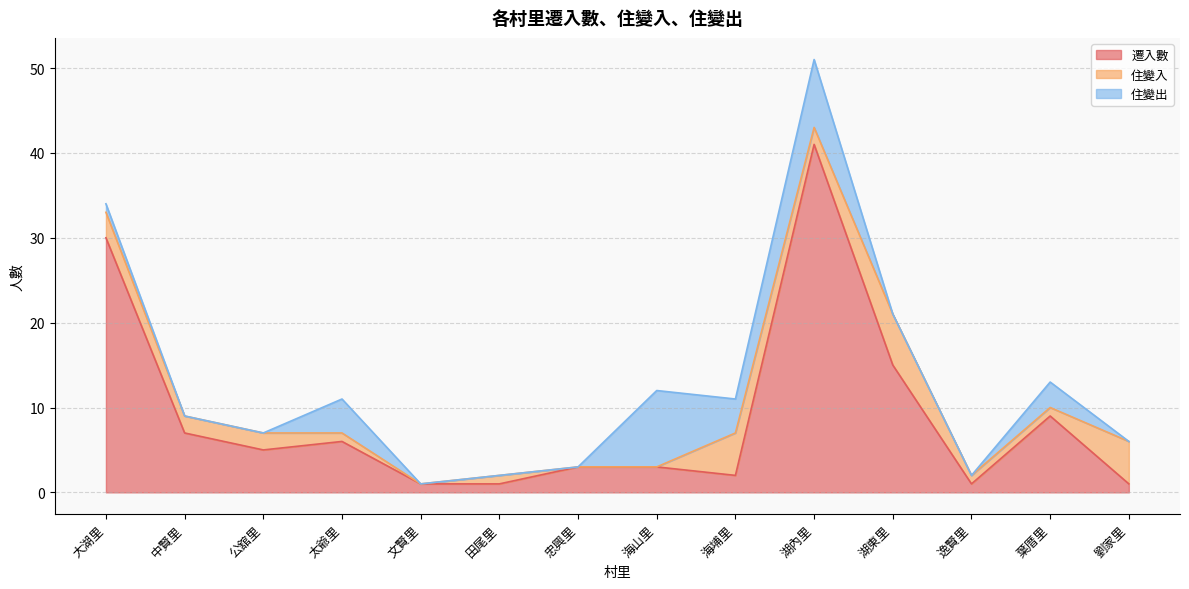

Which category has the lowest value across all series?

文賢里